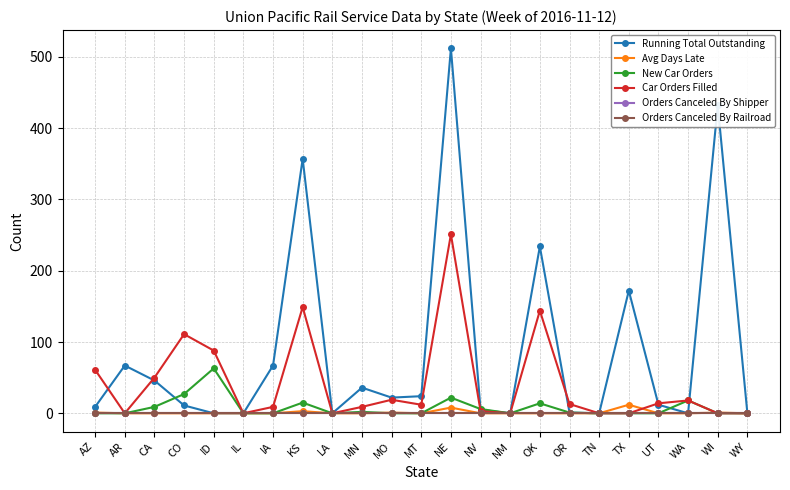

Does the chart have visible grid lines?

Yes